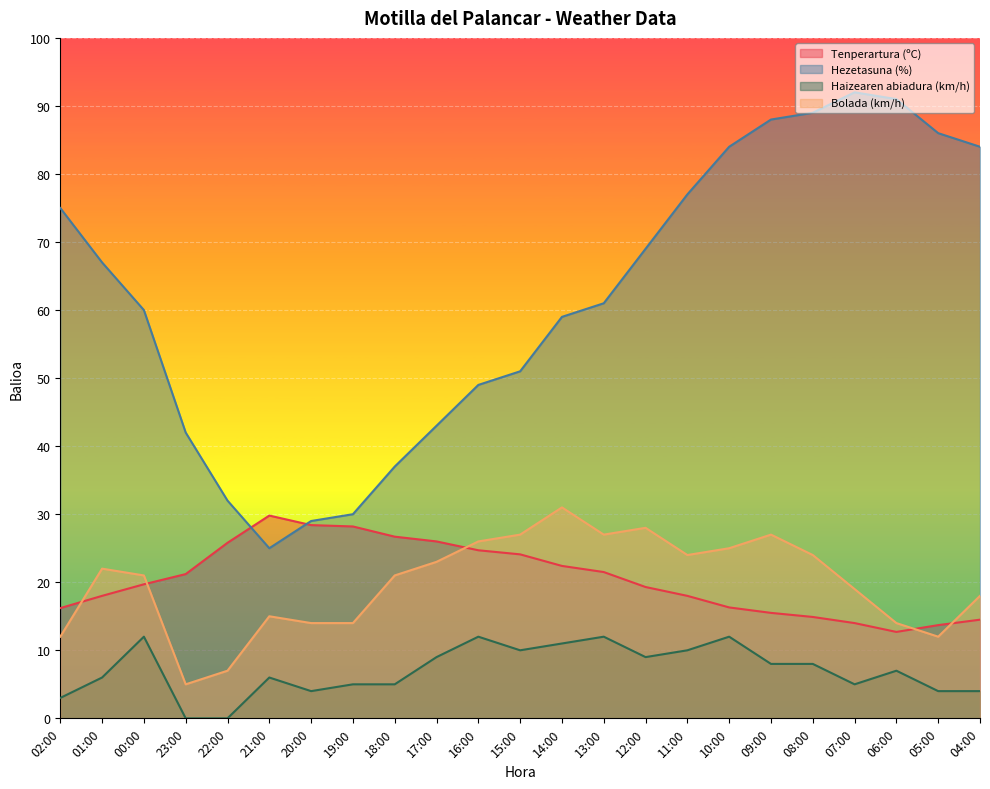

Rank the series at 00:00 from lowest to highest value.

Haizearen abiadura (km/h), Tenperartura (ºC), Bolada (km/h), Hezetasuna (%)